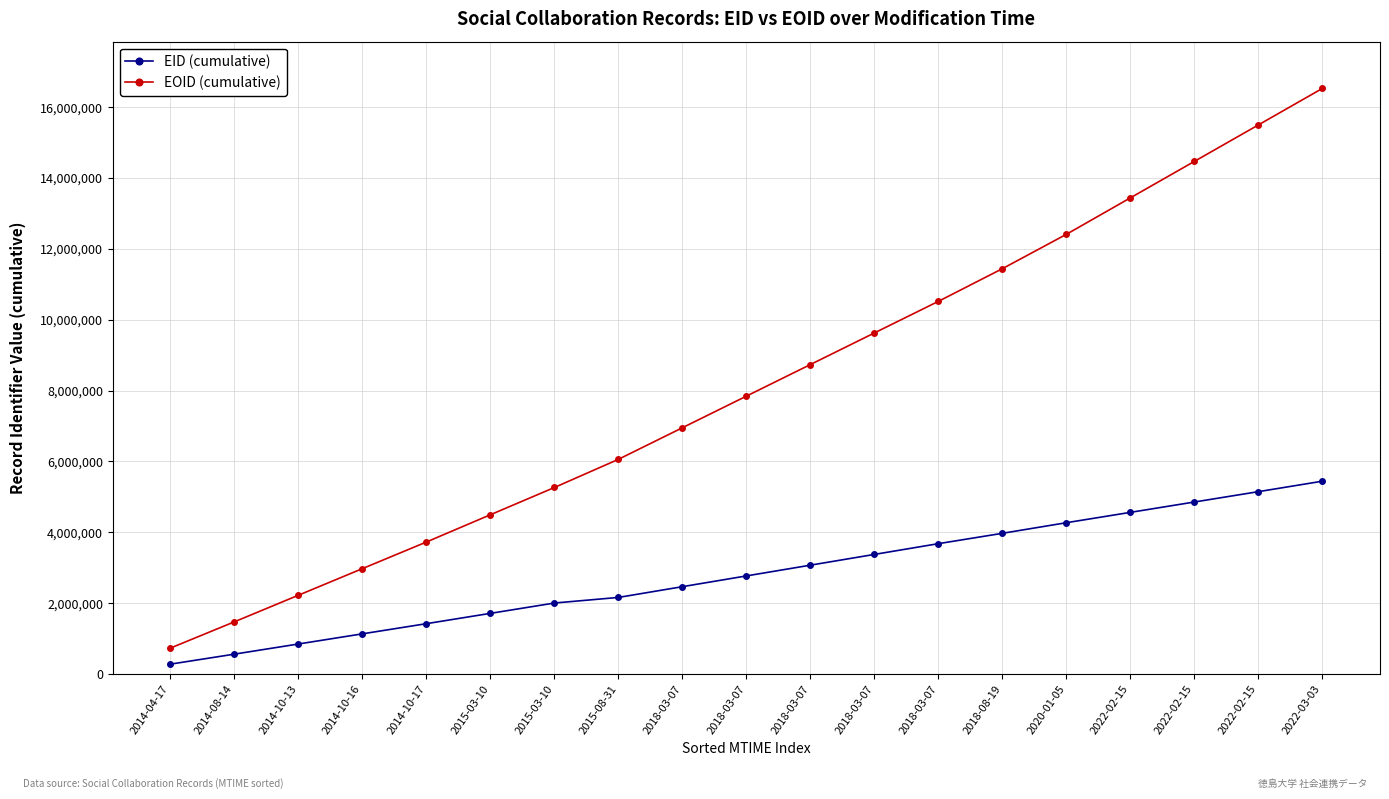

Does the chart have visible grid lines?

Yes